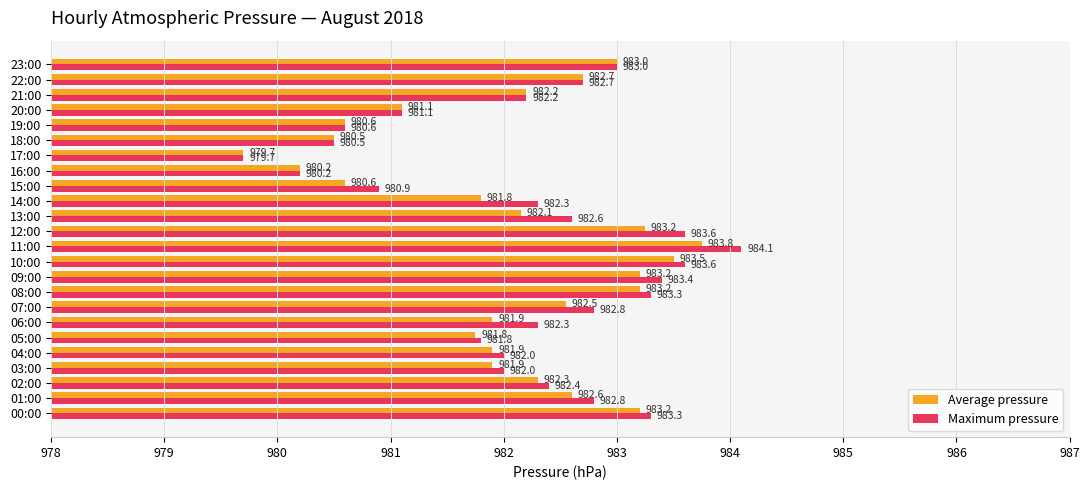

True or false: Average pressure has a value of 982.6 at 01:00.

True